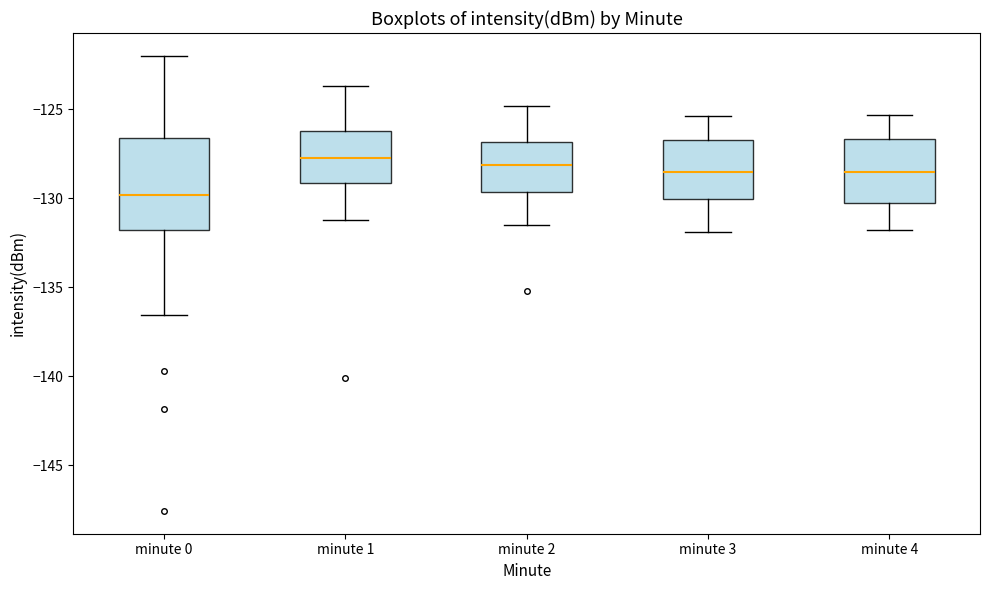

Which box is the tallest, from its lower edge to its upper edge?

minute 0